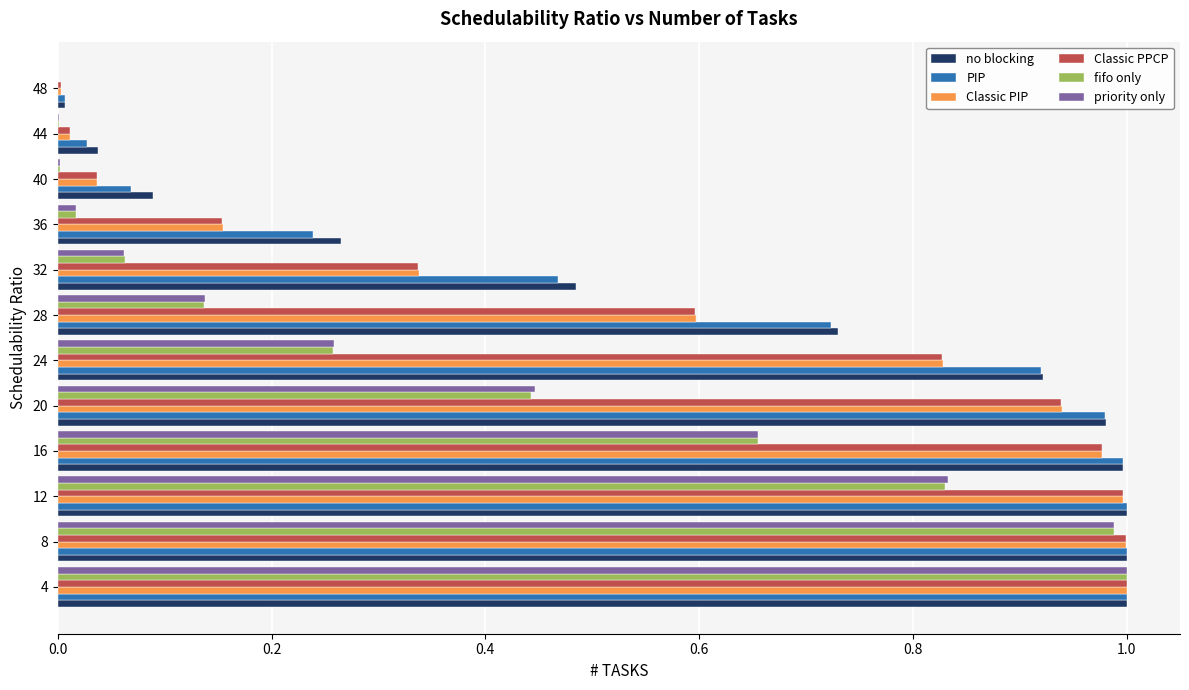

Which series changed the most between 8 and 12?

fifo only